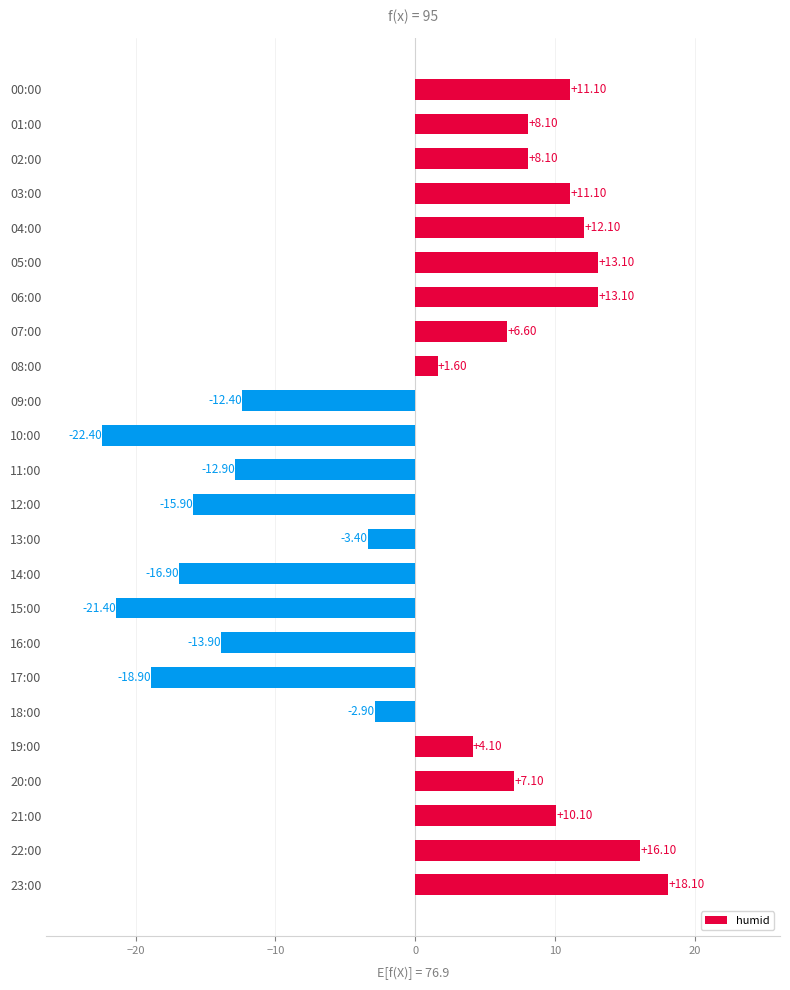

Which category has the lowest value across all series?

10:00